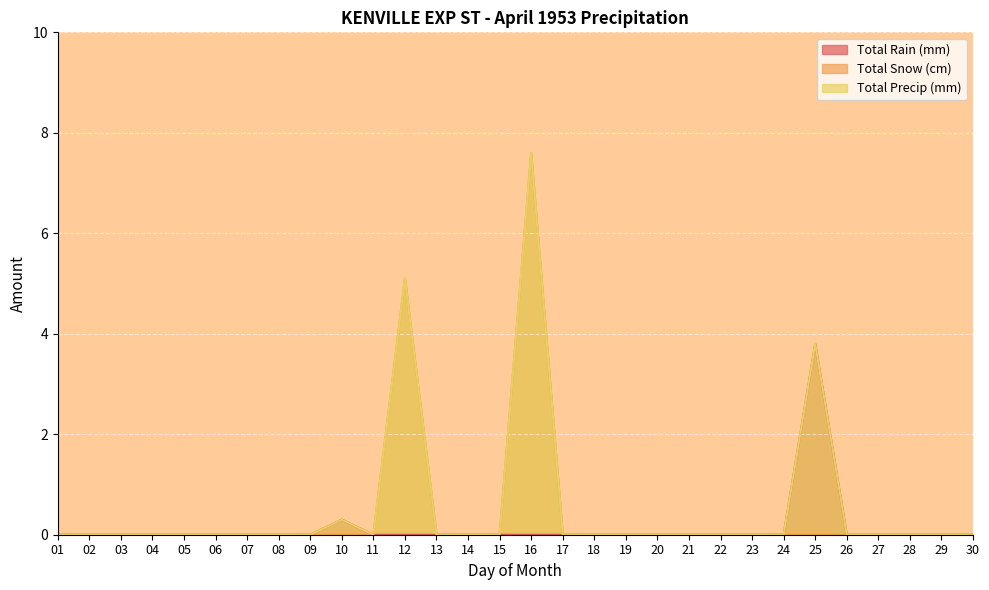

True or false: Total Precip (mm) and Total Rain (mm) cross at least once.

False